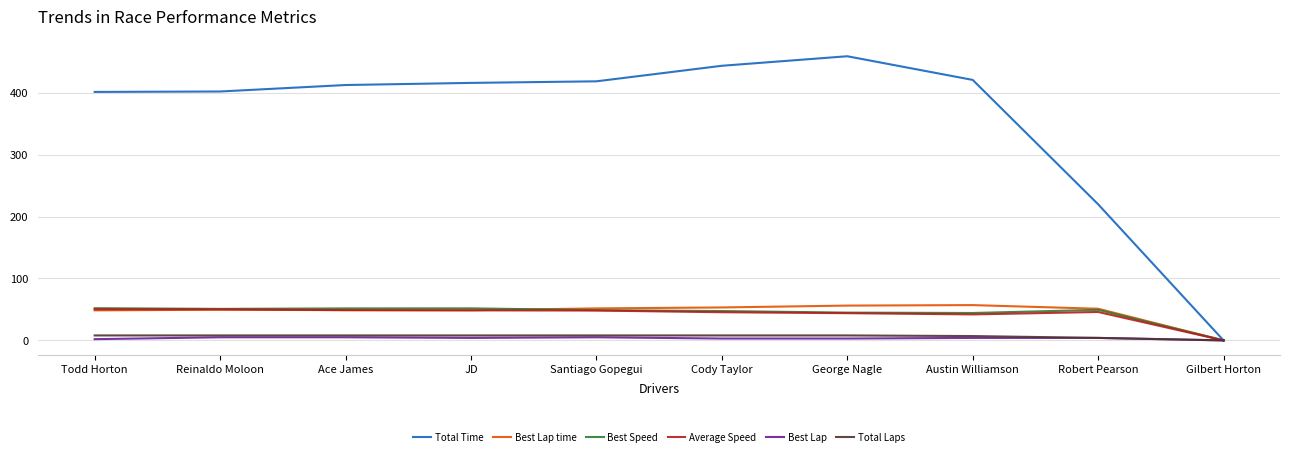

Which category has the highest value across all series?

George Nagle